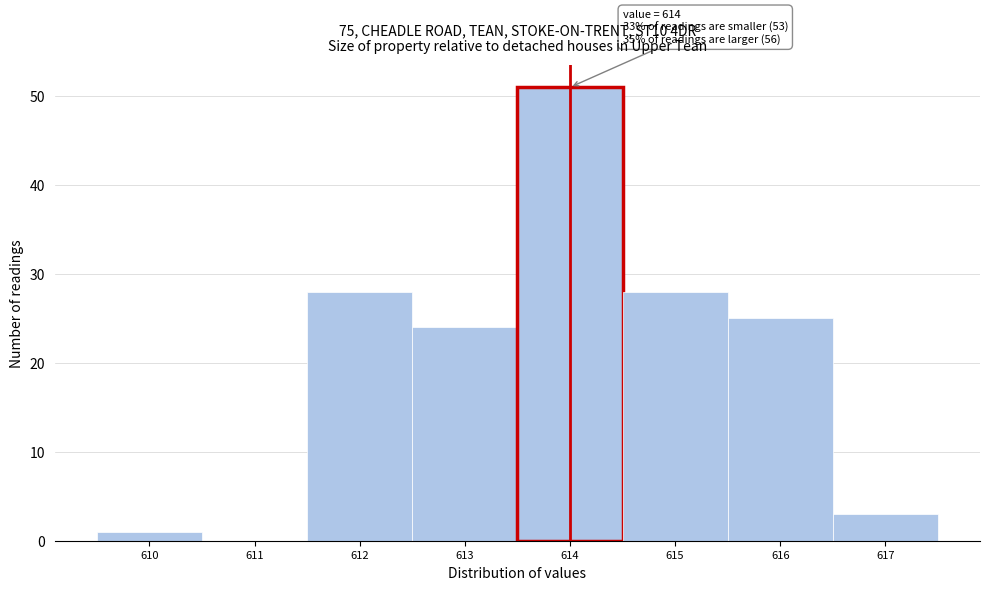

Which range on the x-axis has the tallest bar?

613.5 to 614.5